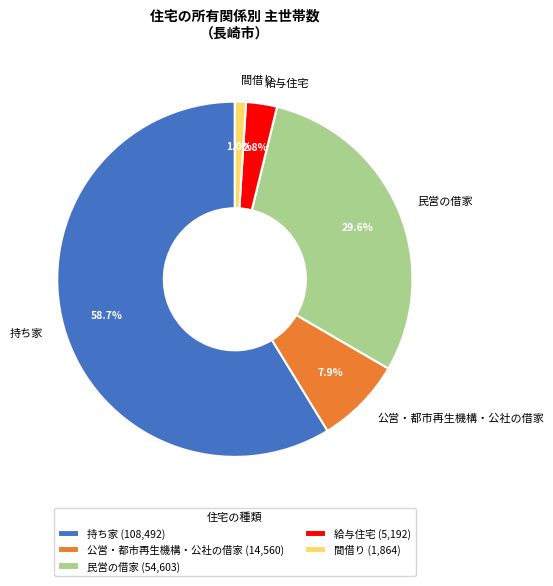

What portion of the pie excludes 民営の借家?

70.4%